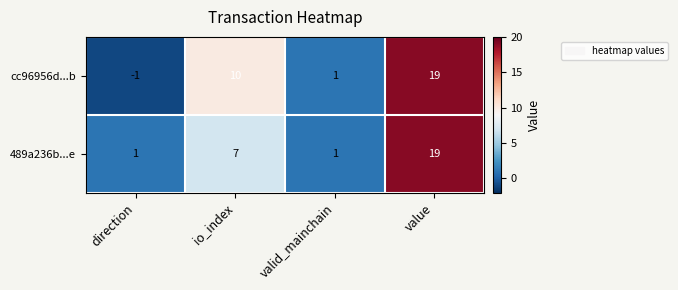

Reading left to right, list all the values displayed in this chart.

cc96956d...b: direction=-1	io_index=10	valid_mainchain=1	value=19
489a236b...e: direction=1	io_index=7	valid_mainchain=1	value=19